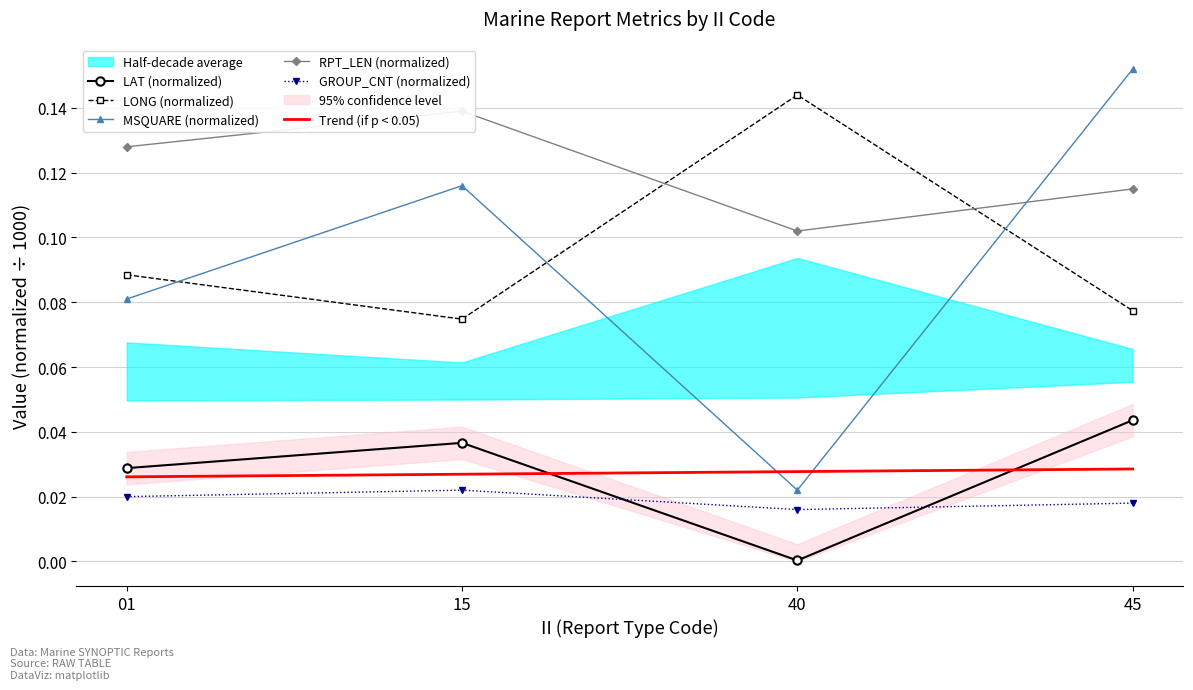

At which label does LAT (normalized) reach its peak?

45